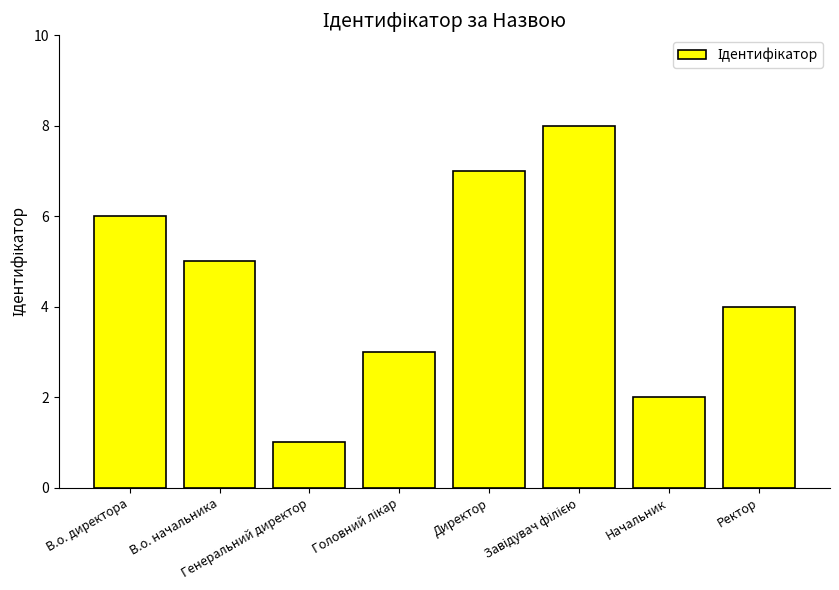

True or false: the data shows 1 at Генеральний директор.

True